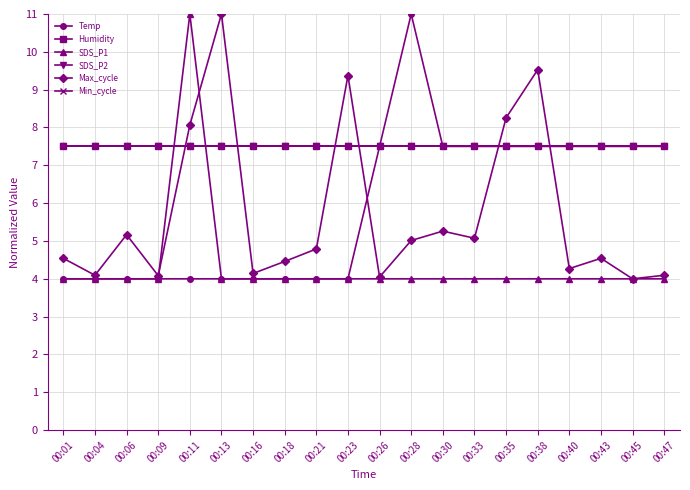

What is the minimum value for Max_cycle?

4.0